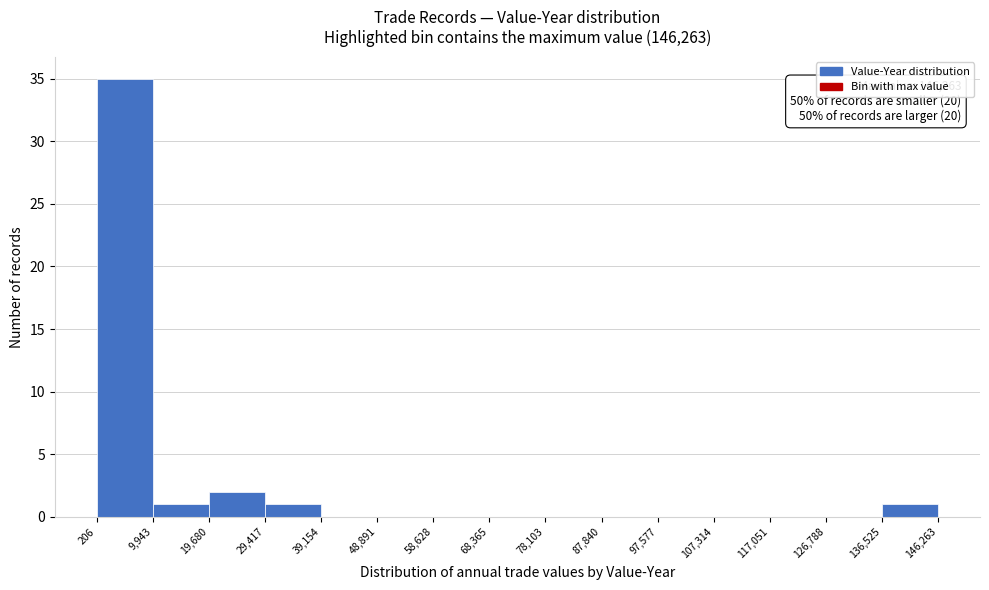

Which range on the x-axis has the tallest bar?

206 to 9,943